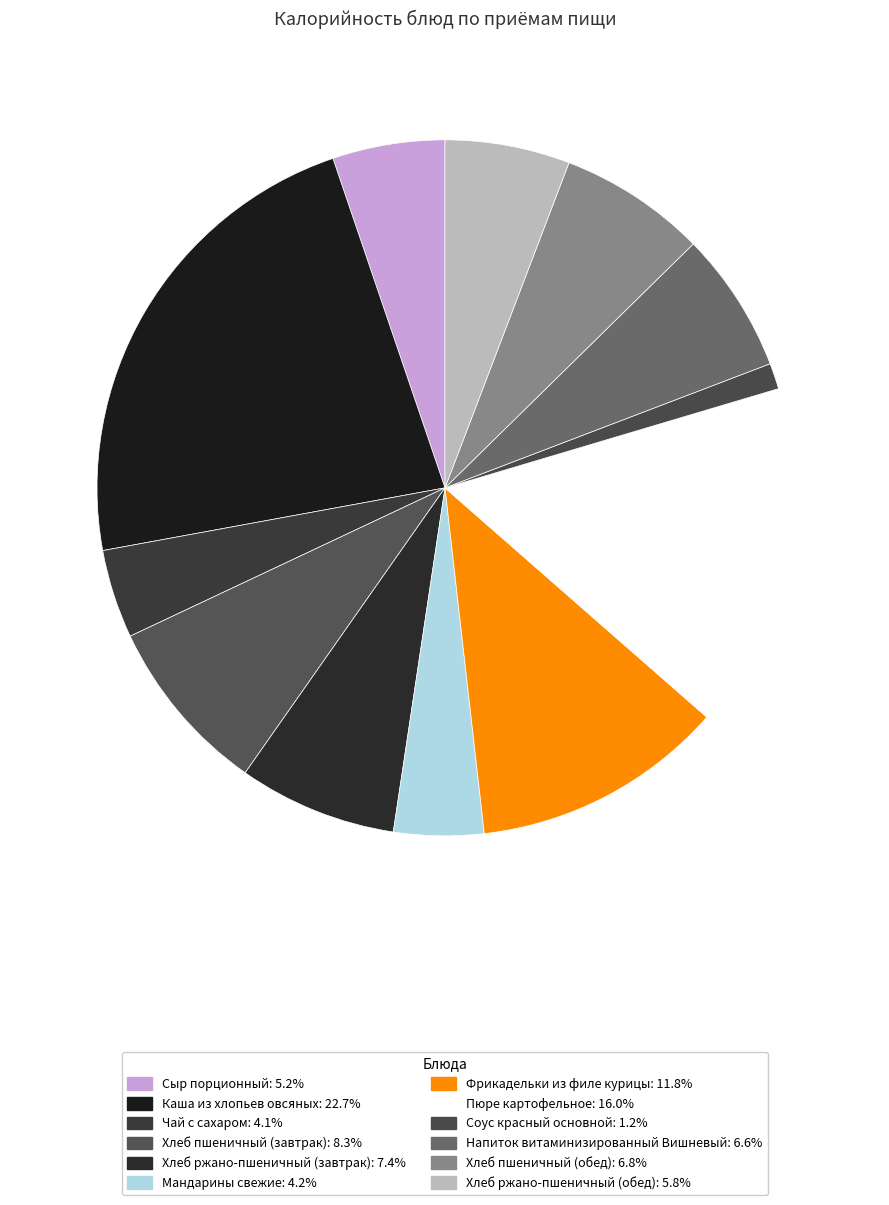

Is Хлеб ржано-пшеничный (завтрак) the majority of the pie?

No